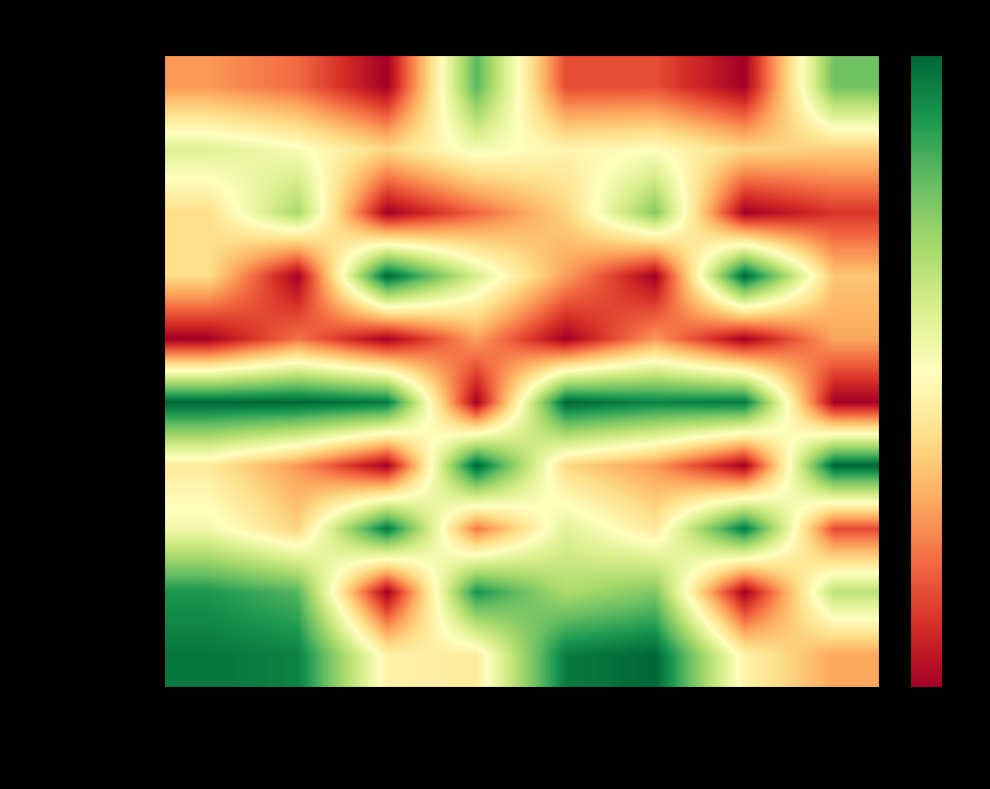

Rank the series by their maximum value, from lowest to highest.

SDN 1 LAPARA, SDN 1 BIWINAPADA, SDN 1 KAIMBULAWA, SDN 1 BATUAWU, SDN 1 WAINDAWULA, SDN 1 TONGALI, SDN 1 KARAE, SDN 1 LONTOI, SDN 1 NGGULANGGULA, SDN 1 WAKINAMBORO